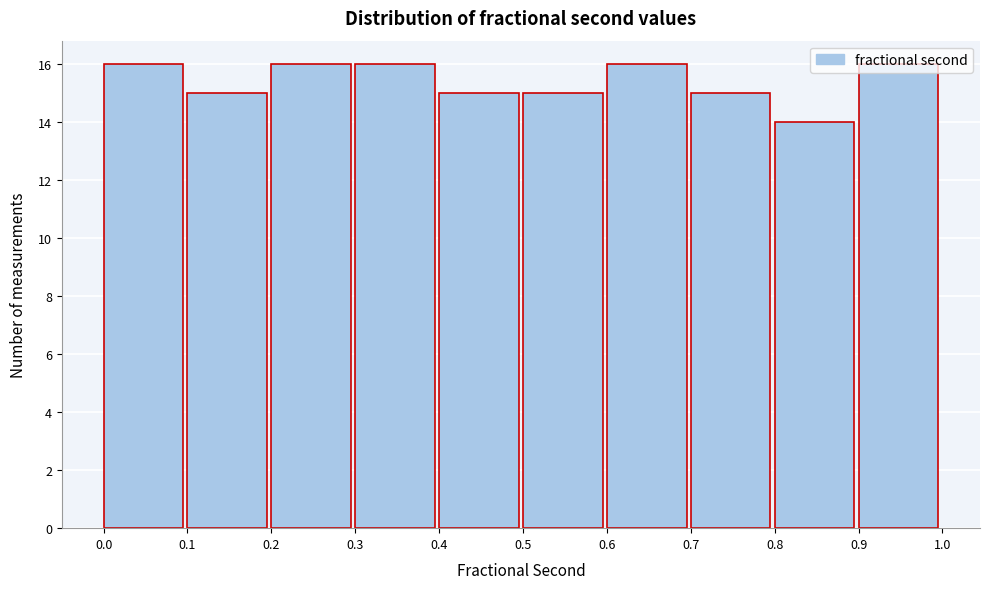

Reading left to right, list every bar in this chart as the range it spans on the x-axis followed by its height. The values are not printed on the chart, so give them approximately, as read against the axis.

0.0 to 0.1: 16
0.1 to 0.2: 15
0.2 to 0.3: 16
0.3 to 0.4: 16
0.4 to 0.5: 15
0.5 to 0.6: 15
0.6 to 0.7: 16
0.7 to 0.8: 15
0.8 to 0.9: 14
0.9 to 1.0: 16